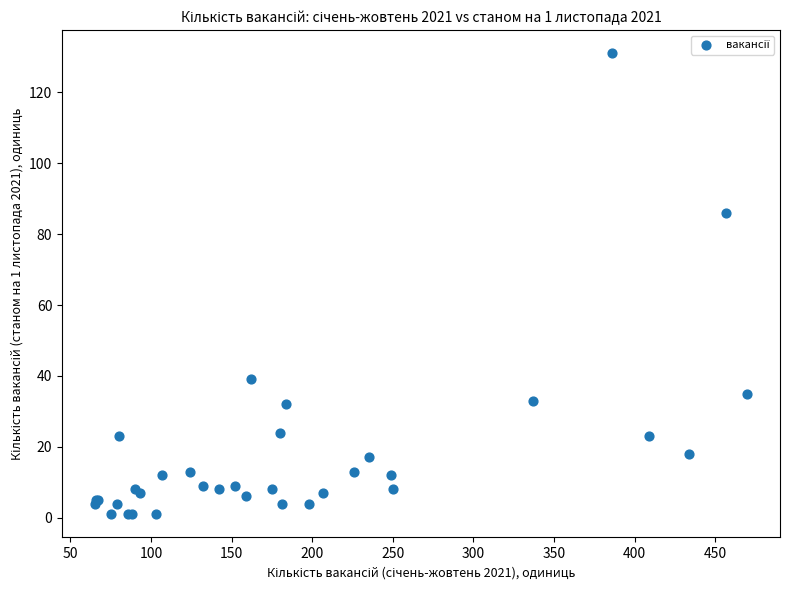

What Y value in the scatter plot is closest to 66?

86